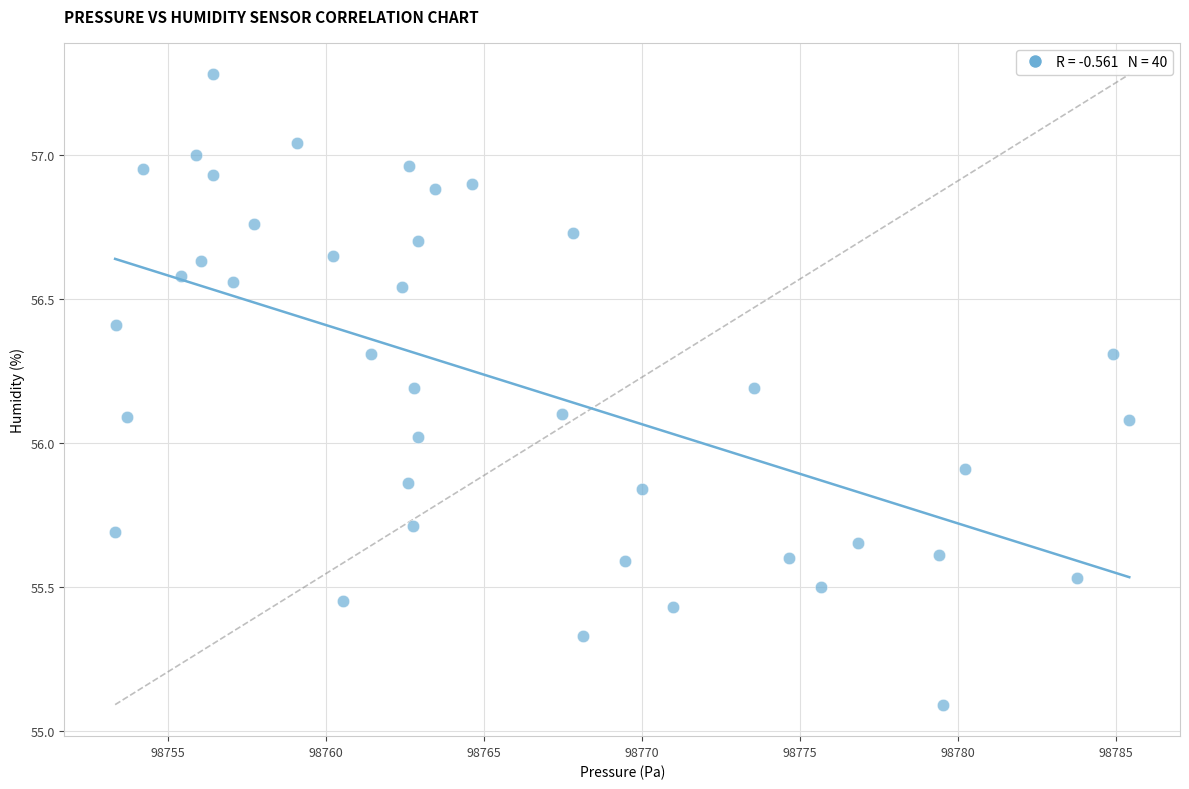

What is the range of X values (max minus min)?

32.1